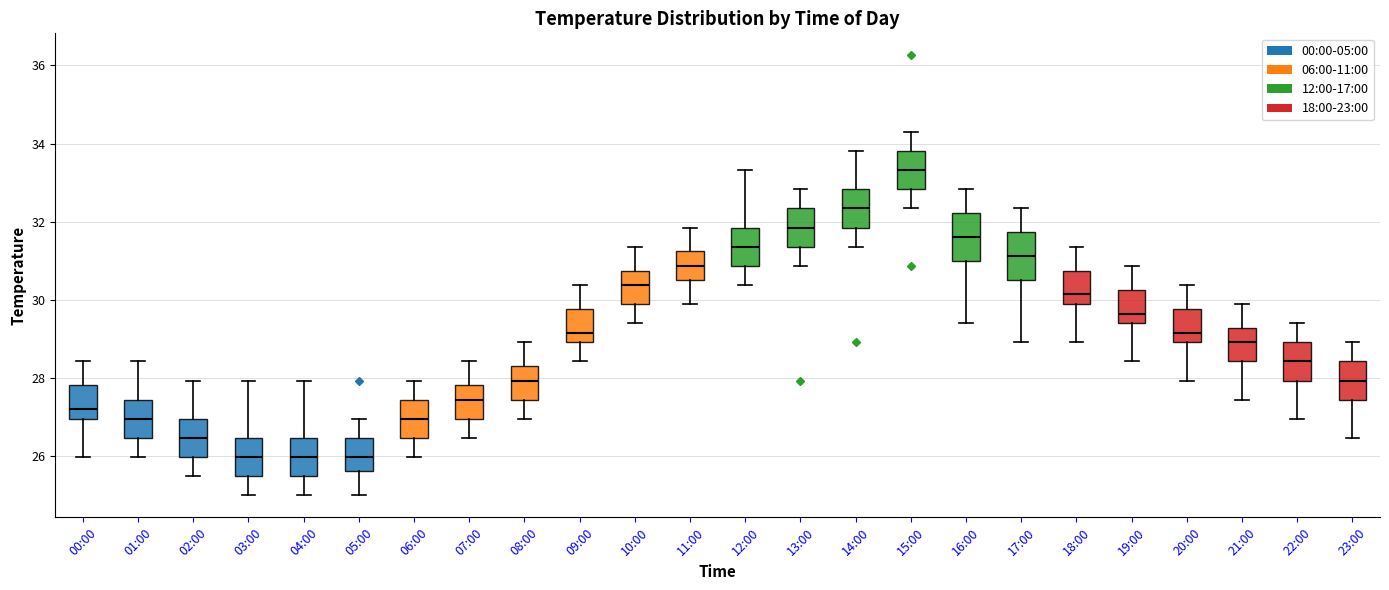

Which box's median line is the highest?

15:00